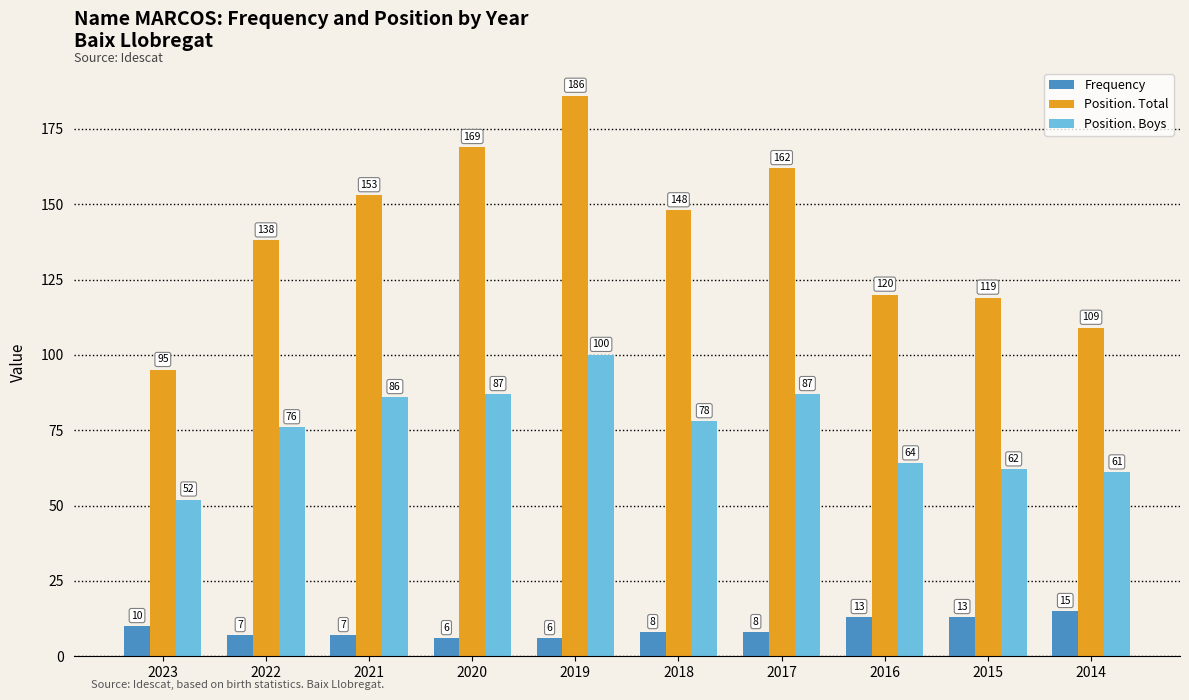

Where does the Position. Total series first go above 148?

2021